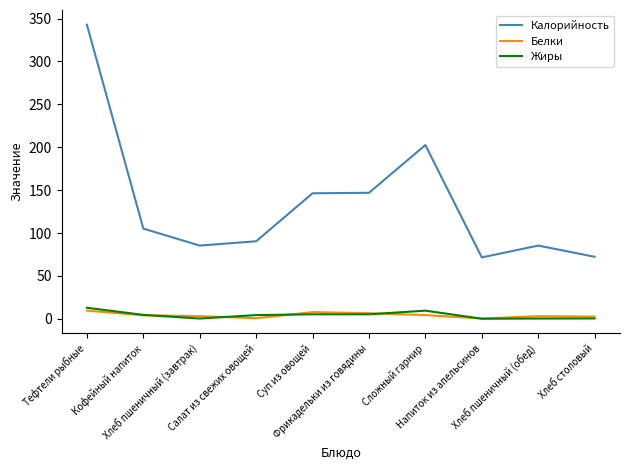

At which category is the sum across all series the highest?

Тефтели рыбные